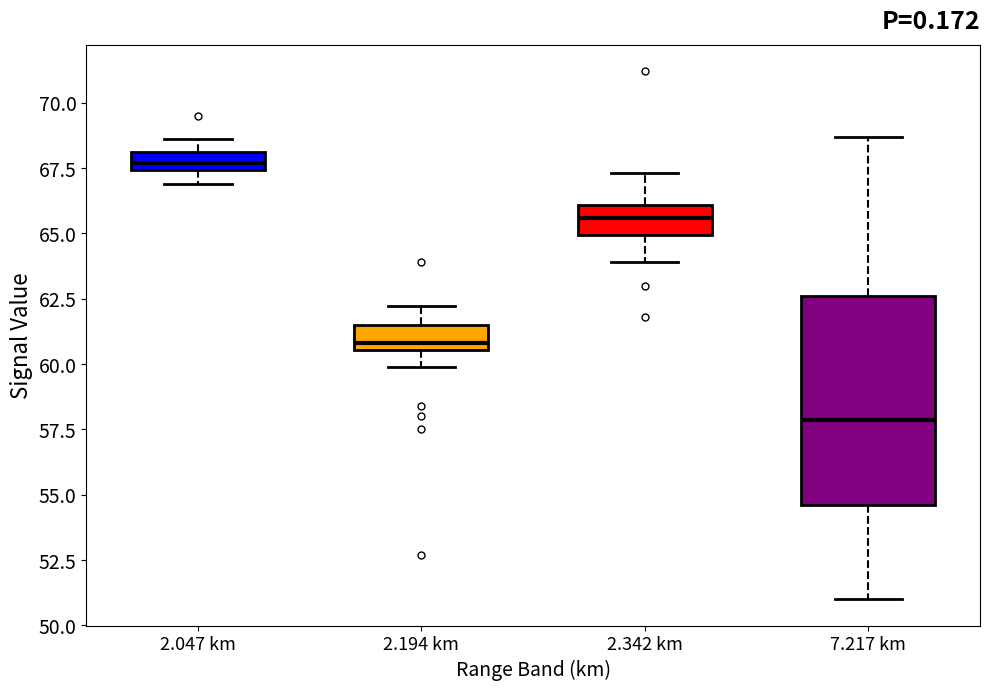

Comparing the boxes themselves (not the whiskers), which one is the tallest?

7.217 km